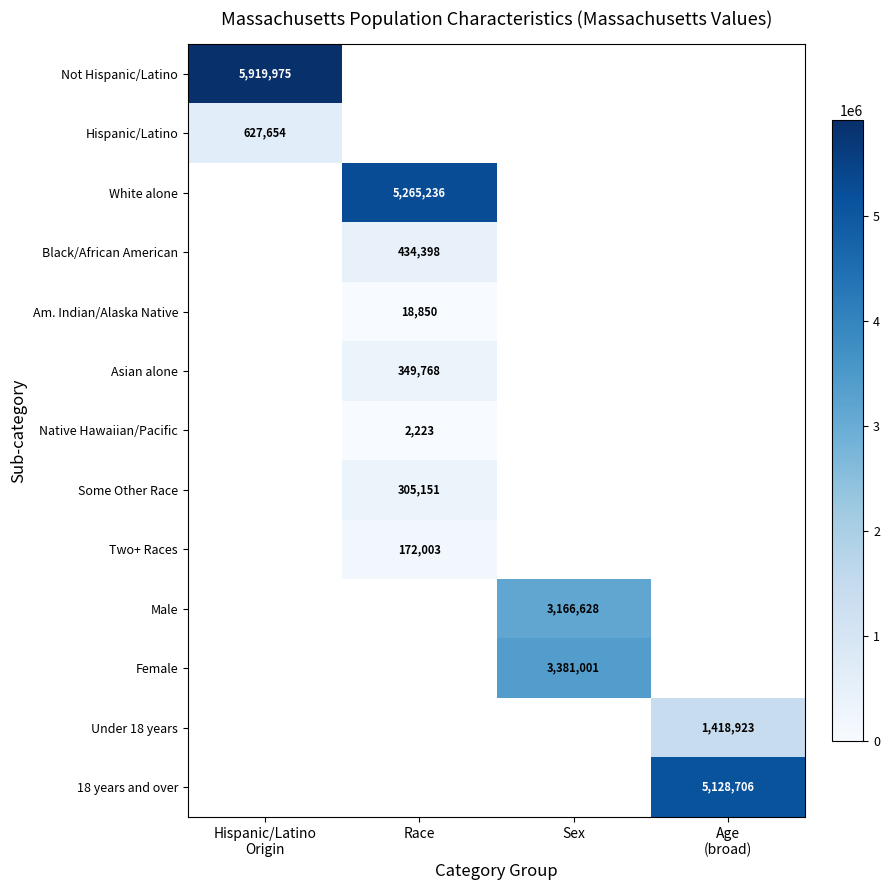

True or false: Native Hawaiian/Pacific has a value of 3482 at Race.

False